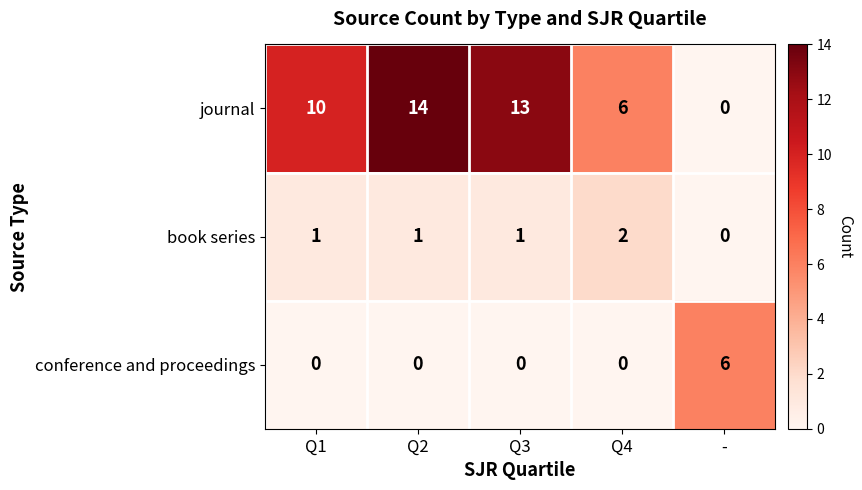

Is it true that journal equals 6 at Q3?

False